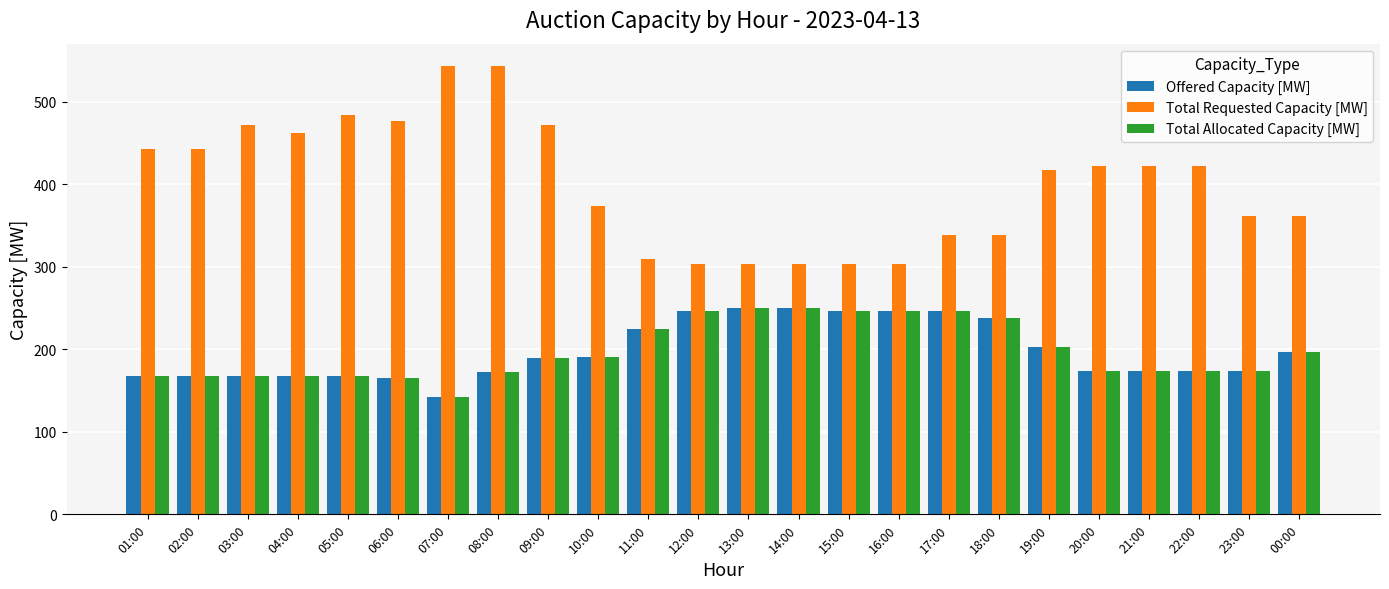

What is the sum of all Total Allocated Capacity [MW] values?

4737